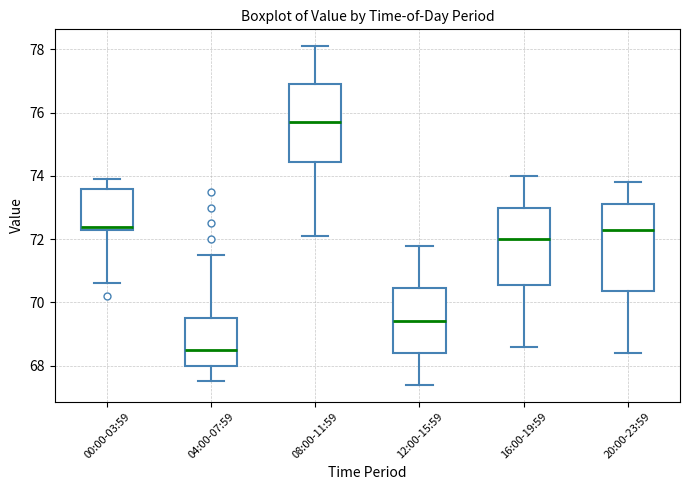

Reading left to right, read every box against the y-axis: the position of its median line, the range the box covers, and the ends of its whiskers. The values are not printed on the chart, so give them approximately, as read against the axis.

00:00-03:59: median 72.4 (just above the box's lower edge), box 72.4 to 73.6, whiskers 70.6 to 74.0
04:00-07:59: median 68.6, box 68.0 to 69.6, whiskers 67.6 to 71.6
08:00-11:59: median 75.8, box 74.4 to 77.0, whiskers 72.2 to 78.2
12:00-15:59: median 69.4, box 68.4 to 70.4, whiskers 67.4 to 71.8
16:00-19:59: median 72.0, box 70.6 to 73.0, whiskers 68.6 to 74.0
20:00-23:59: median 72.4, box 70.4 to 73.2, whiskers 68.4 to 73.8